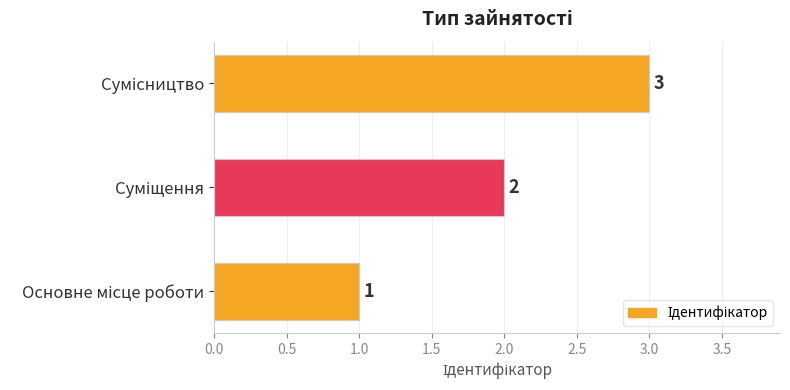

What is the greatest value displayed?

3